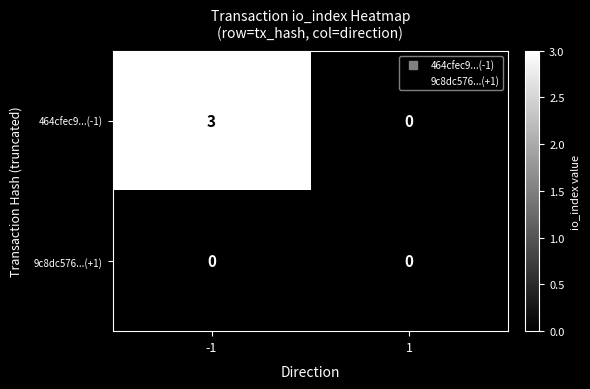

Reading left to right, transcribe all the data shown in this chart.

464cfec9...(-1): 3	0
9c8dc576...(+1): 0	0